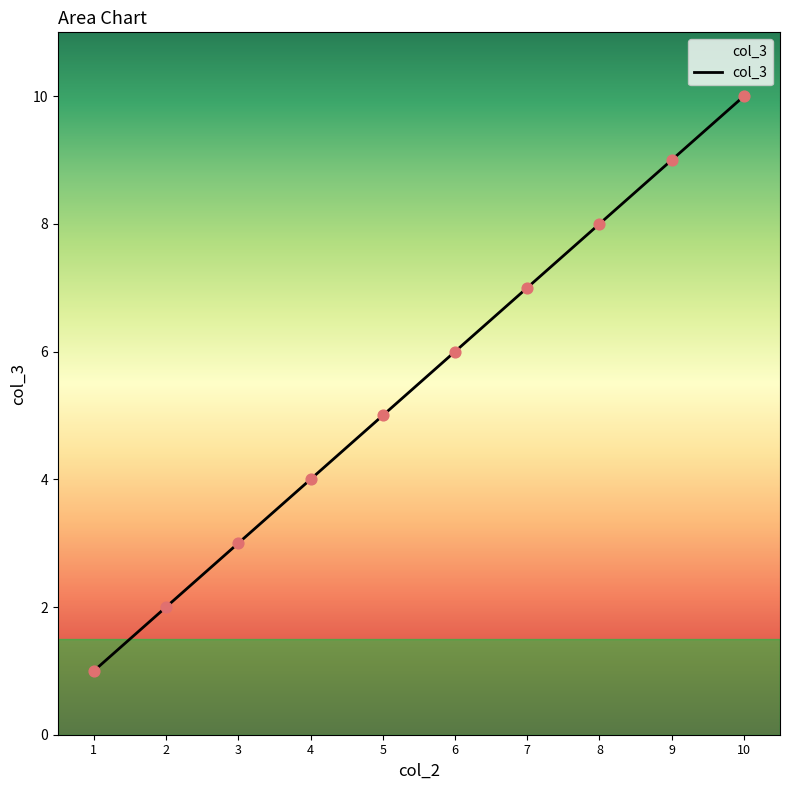

What is the change in value from 4 to 10?

+6